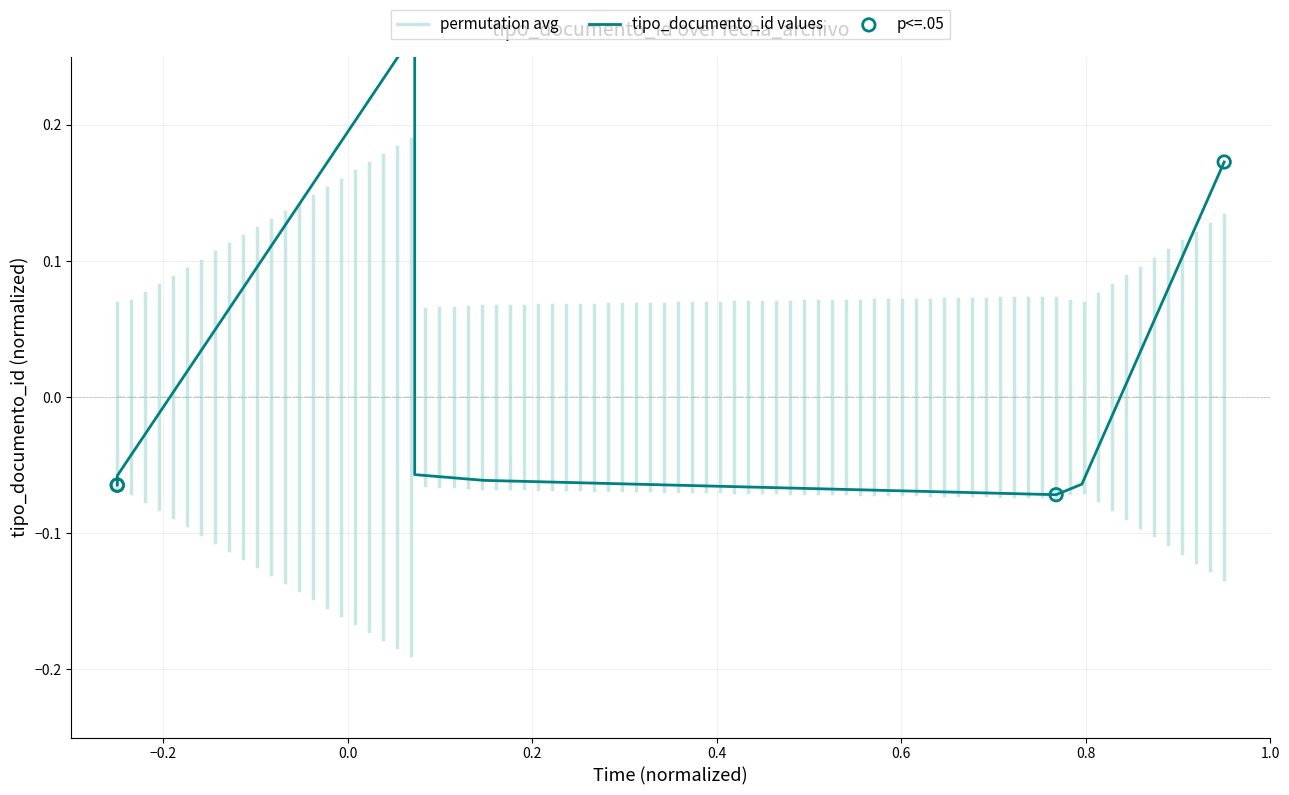

Which has a higher value, 2021-07-31 09:06:28 or 2021-07-22 11:35:29?

2021-07-31 09:06:28